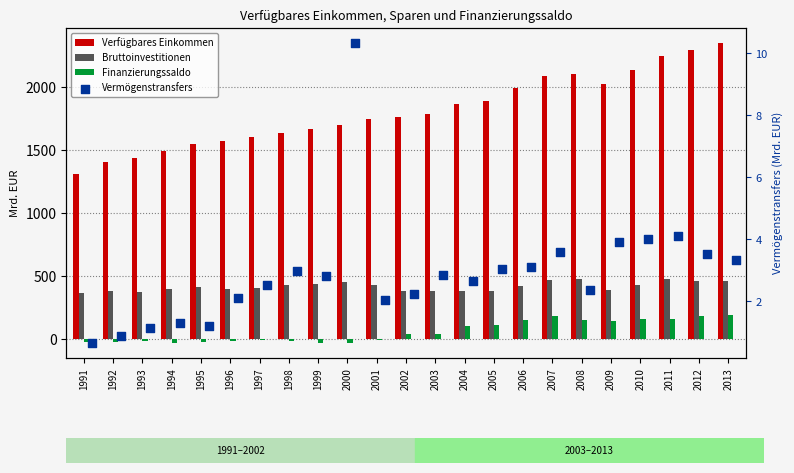

Is the value of Verfügbares Einkommen at 2005 greater than the value of Finanzierungssaldo at 1997?

Yes